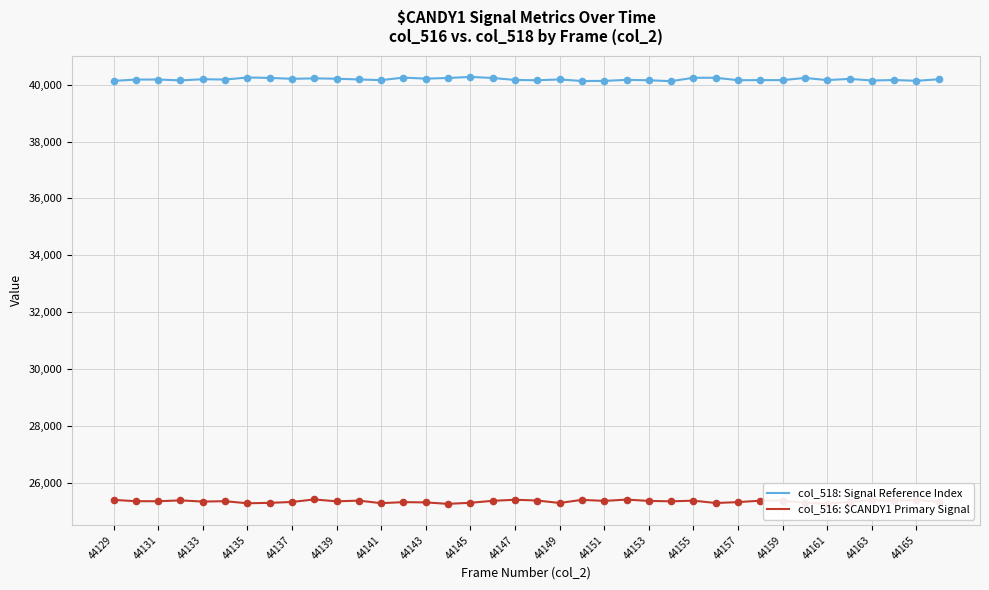

List the series in order of their overall mean, lowest first.

col_516: $CANDY1 Primary Signal, col_518: Signal Reference Index